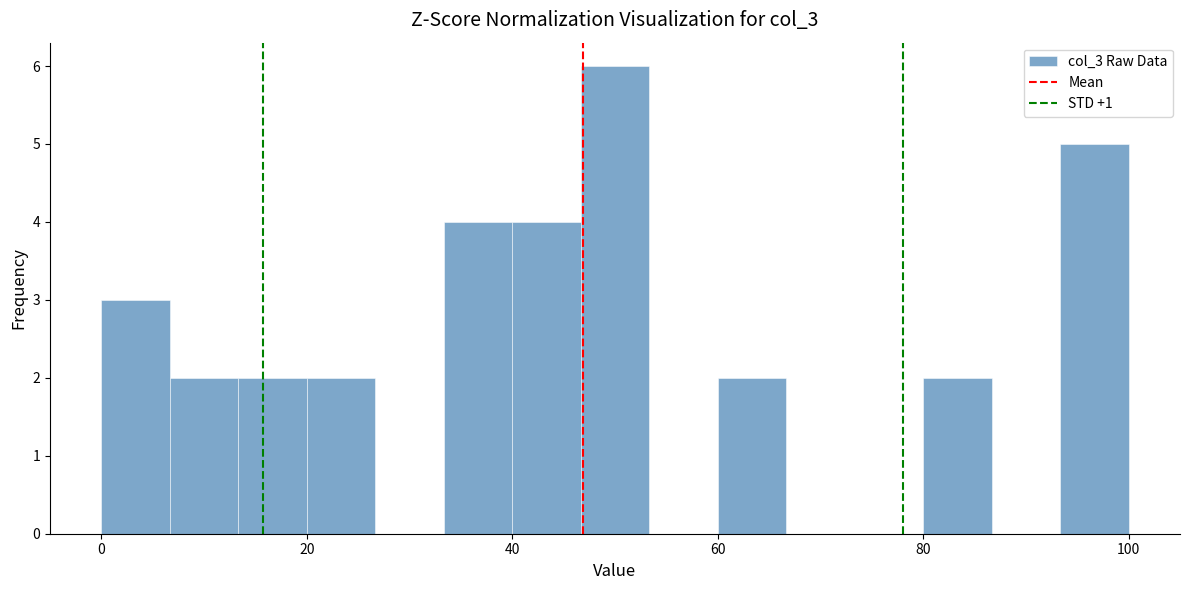

Read against the x-axis, roughly where is the centre of the tallest bar?

50